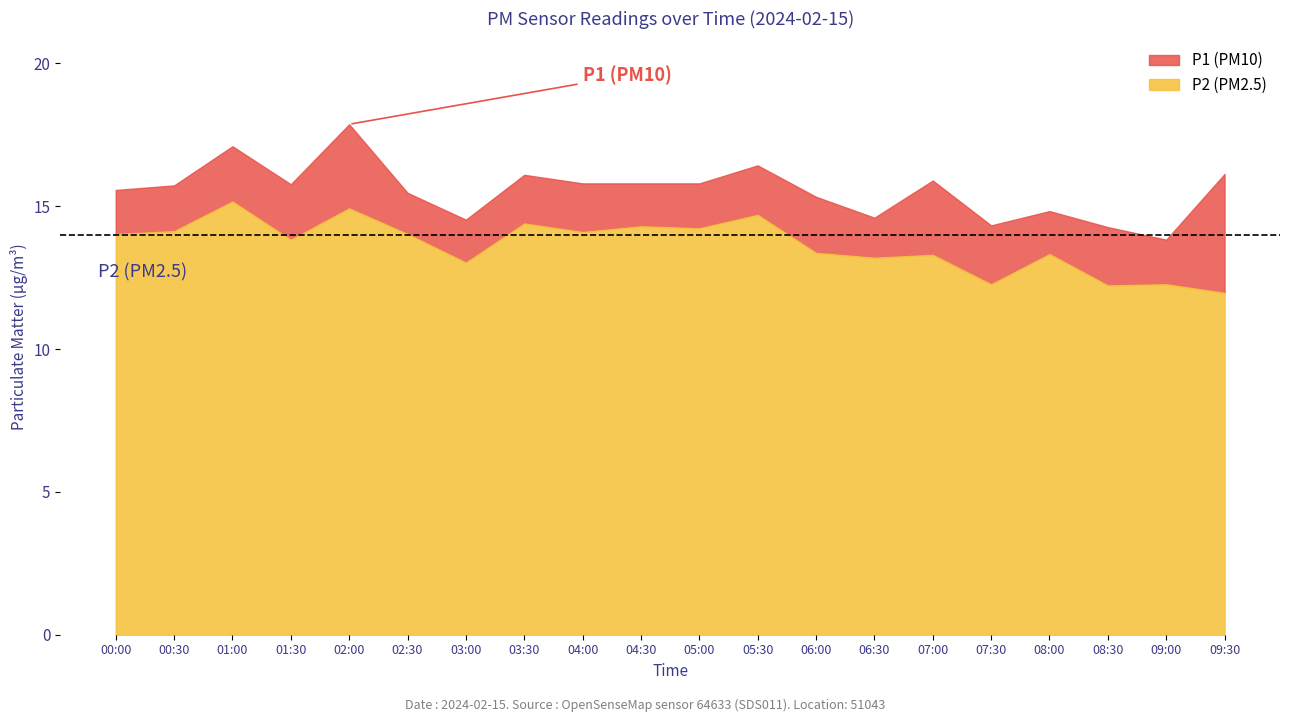

How many data points does each series have?

20